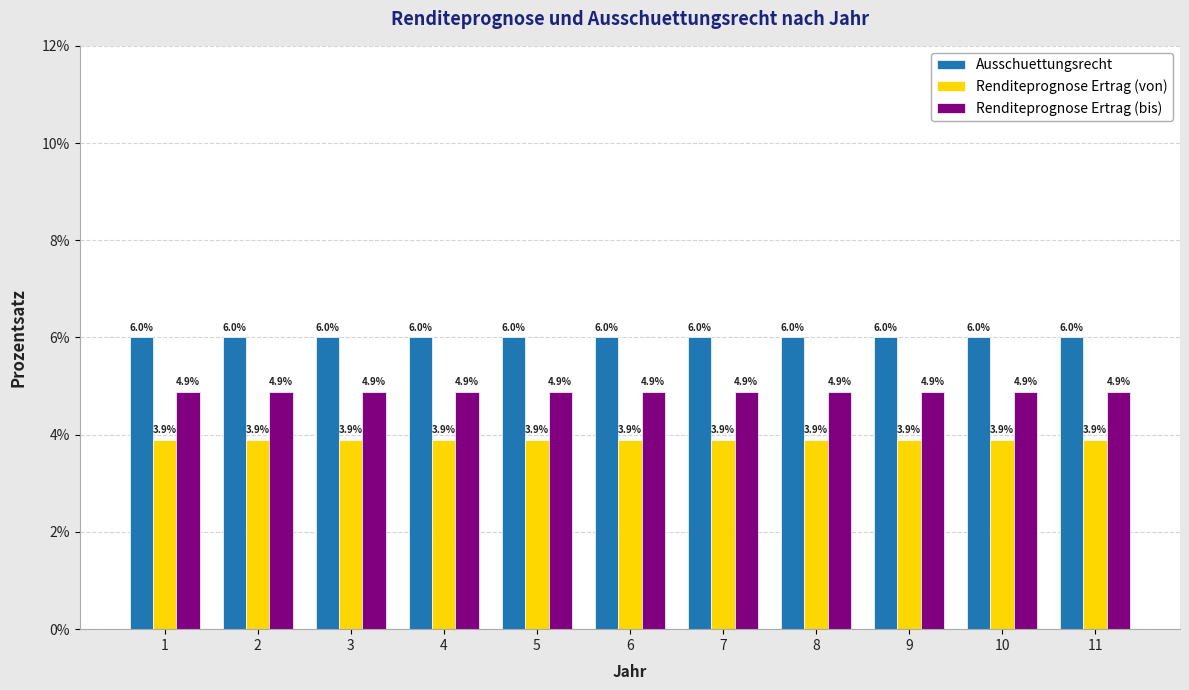

Rank the series at 8 from lowest to highest value.

Renditeprognose Ertrag (von), Renditeprognose Ertrag (bis), Ausschuettungsrecht